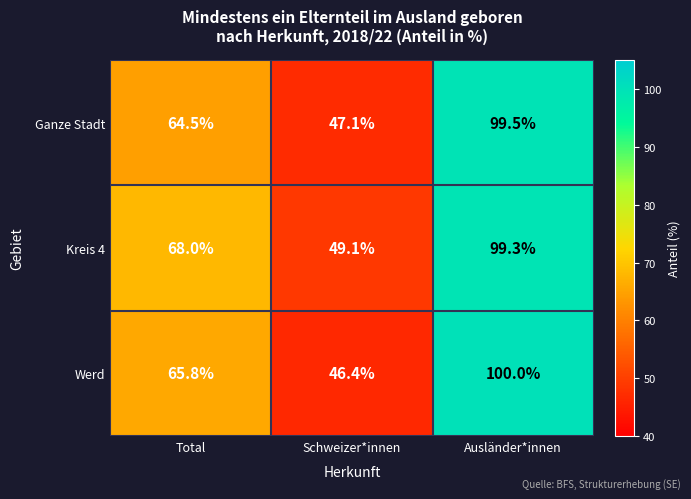

Reading left to right, list all the values displayed in this chart.

Ganze Stadt: Total=64.5	Schweizer*innen=47.1	Ausländer*innen=99.5
Kreis 4: Total=68.0	Schweizer*innen=49.1	Ausländer*innen=99.3
Werd: Total=65.8	Schweizer*innen=46.4	Ausländer*innen=100.0